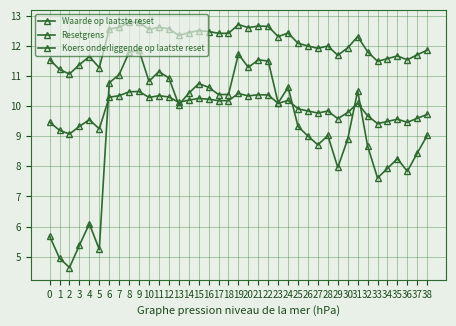

At which label does Resetgrens reach its minimum?

2